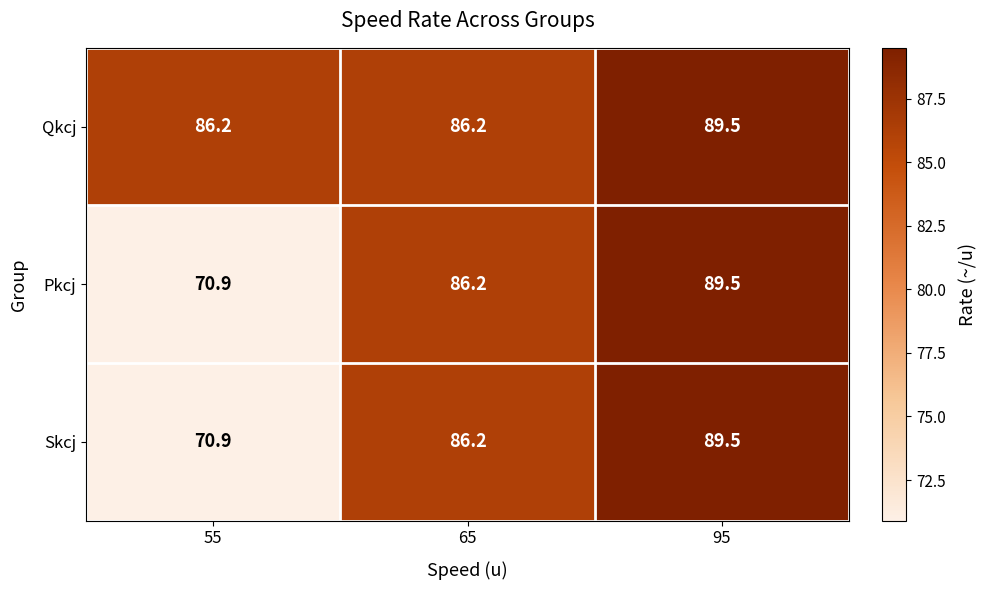

True or false: Qkcj has a value of 86.2 at 65.

True